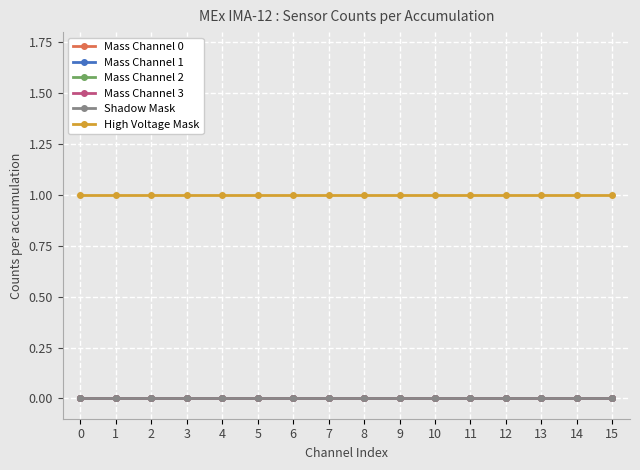

Between 3 and 7, which series saw the biggest shift?

Mass Channel 0